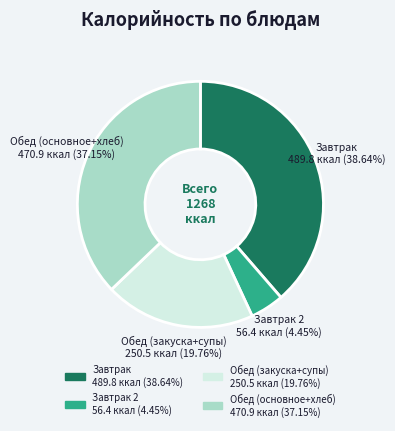

Between Завтрак 2 and Завтрак, which is larger?

Завтрак